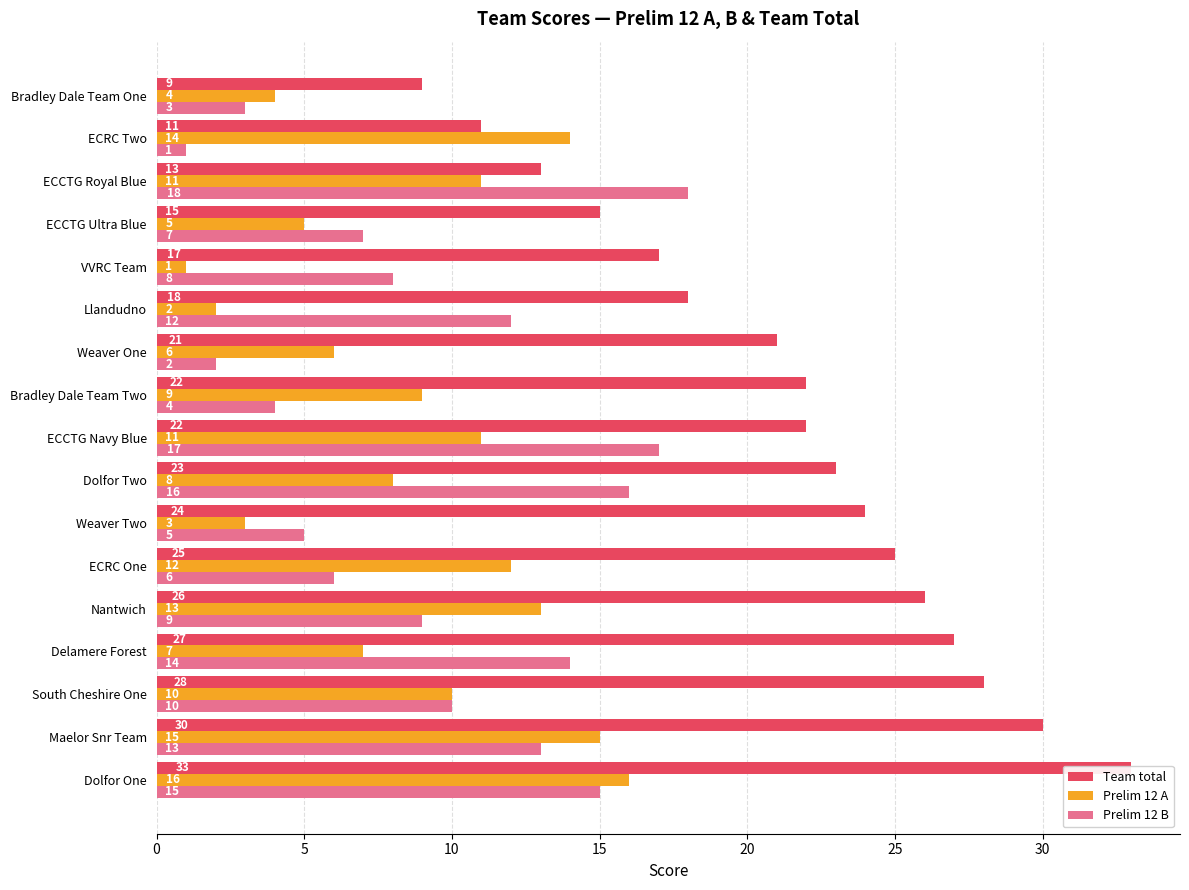

Which series changed the most between Bradley Dale Team One and Nantwich?

Team total